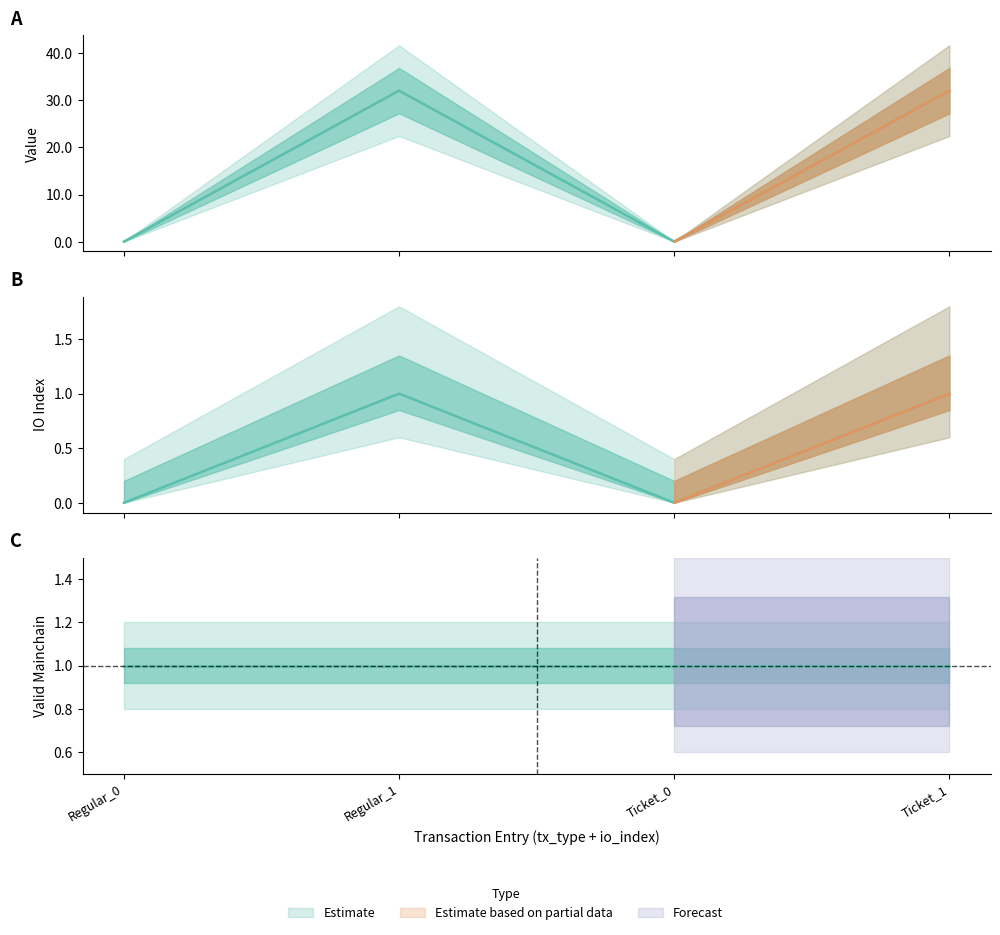

What position from the right is Regular_0?

4